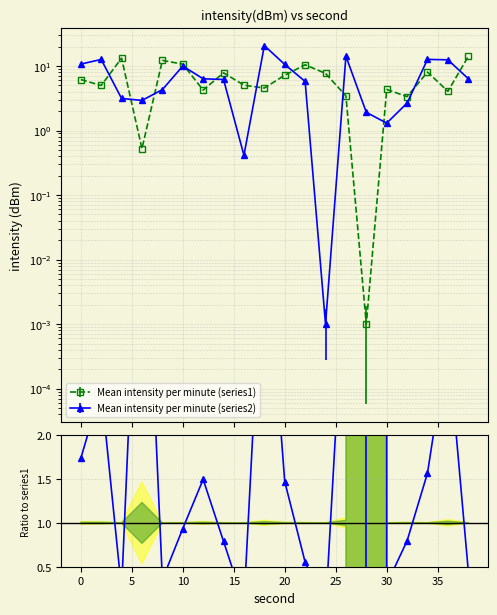

How many data points in Mean intensity per minute (series1) are less than 6?

10